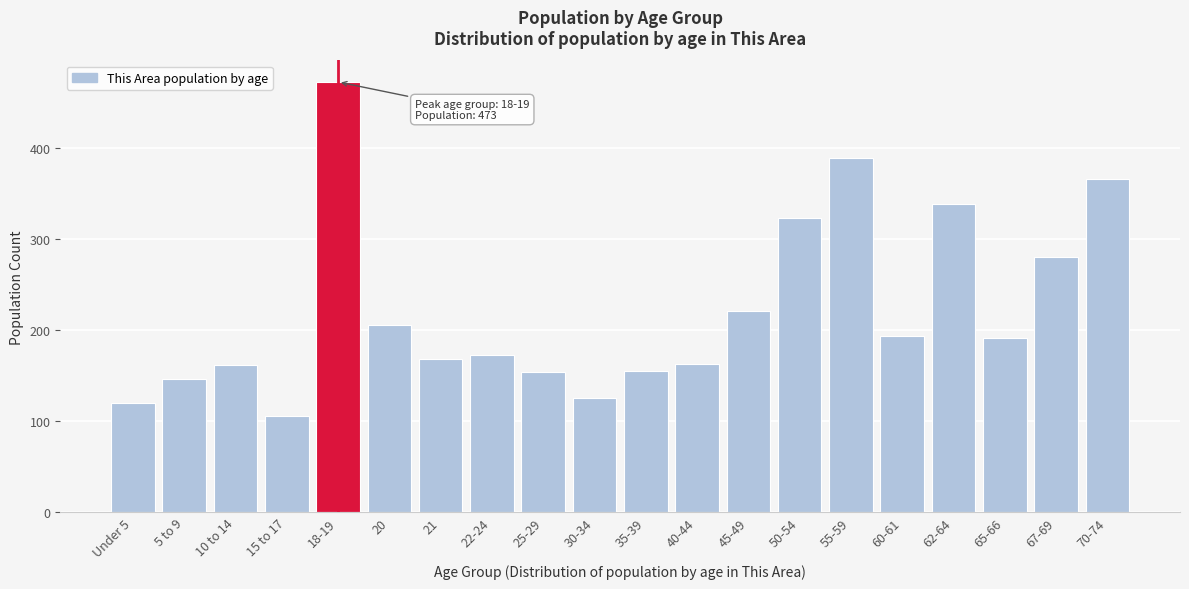

What is the sum of the values at 40-44 and 5 to 9?

309